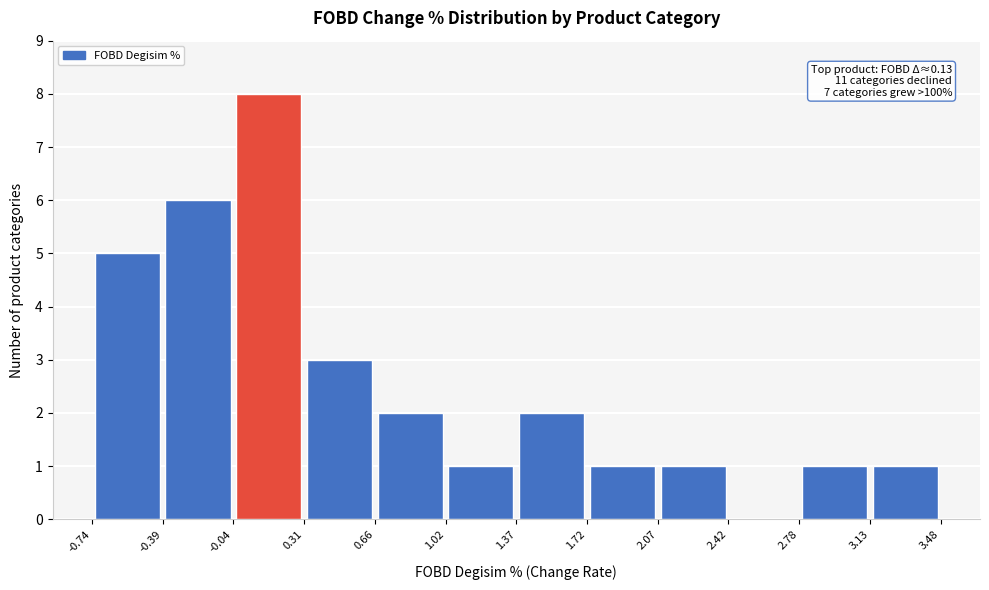

Which range on the x-axis has the tallest bar?

-0.04 to 0.31